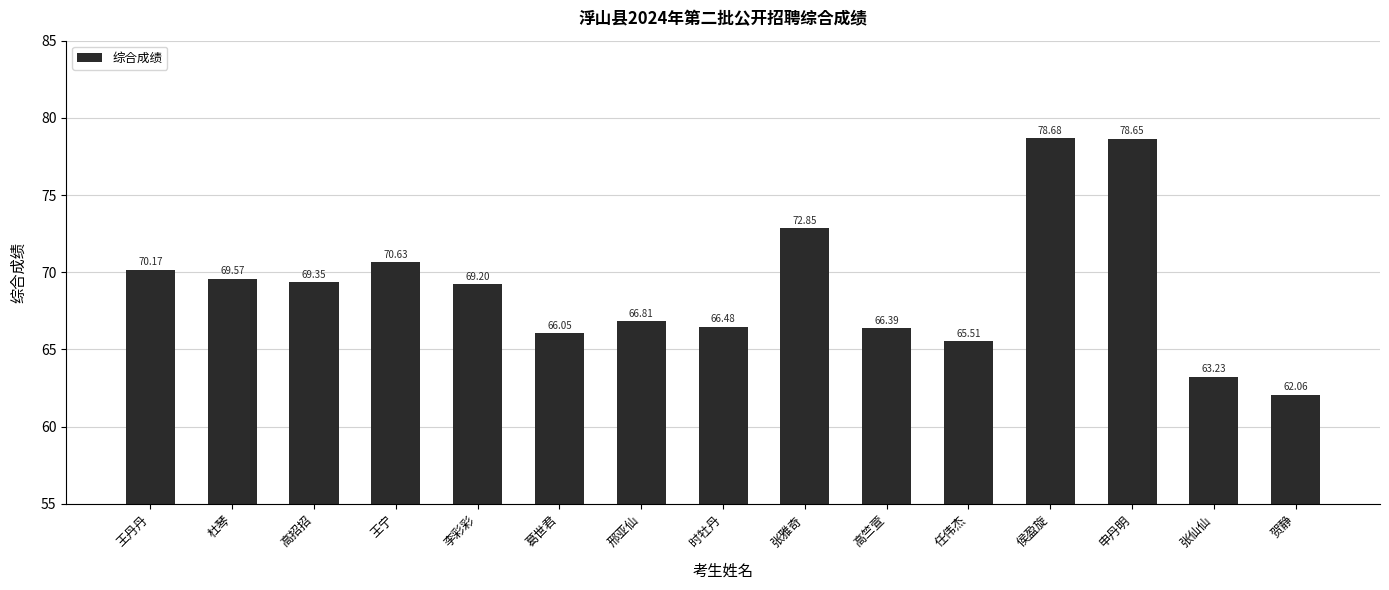

Is it true that the value at 贺静 is 62.1?

True